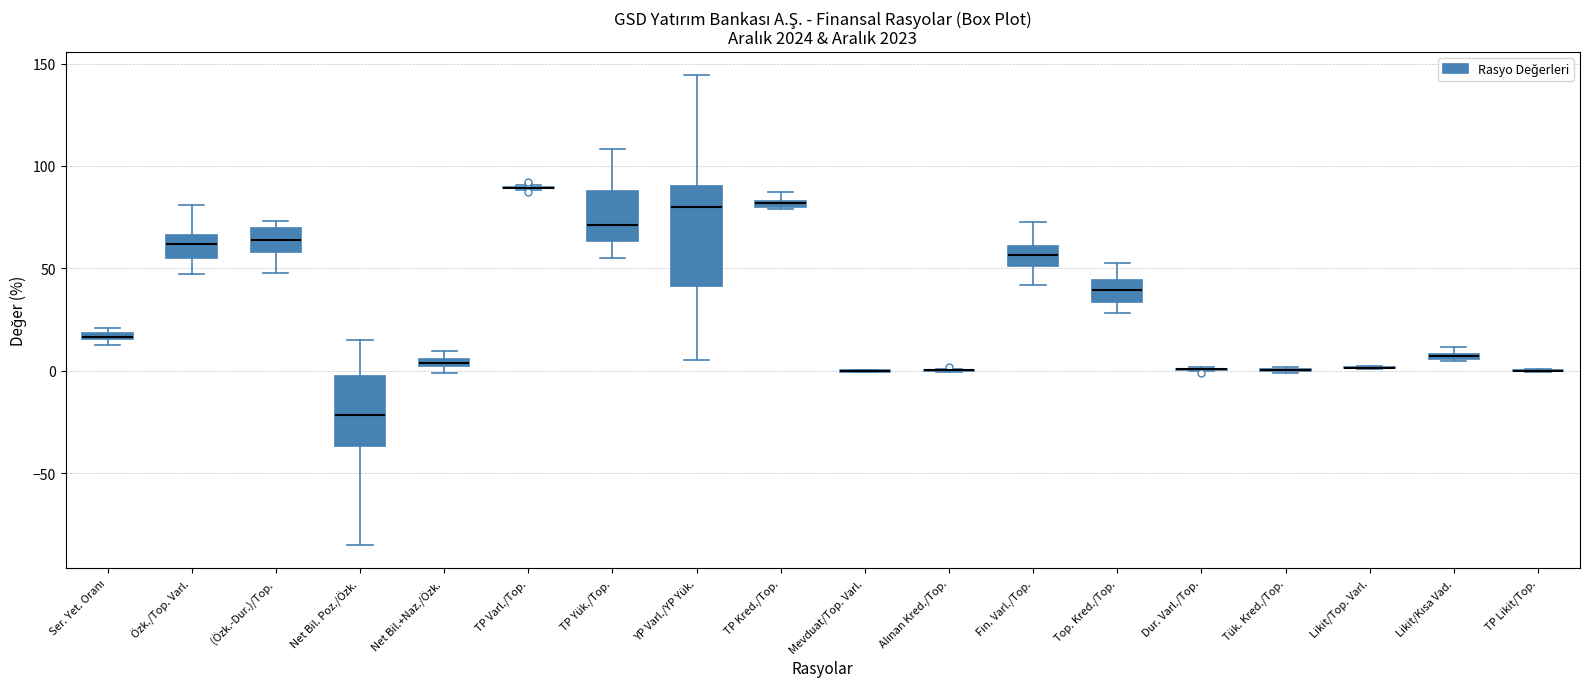

Which box is the tallest, from its lower edge to its upper edge?

YP Varl./YP Yük.